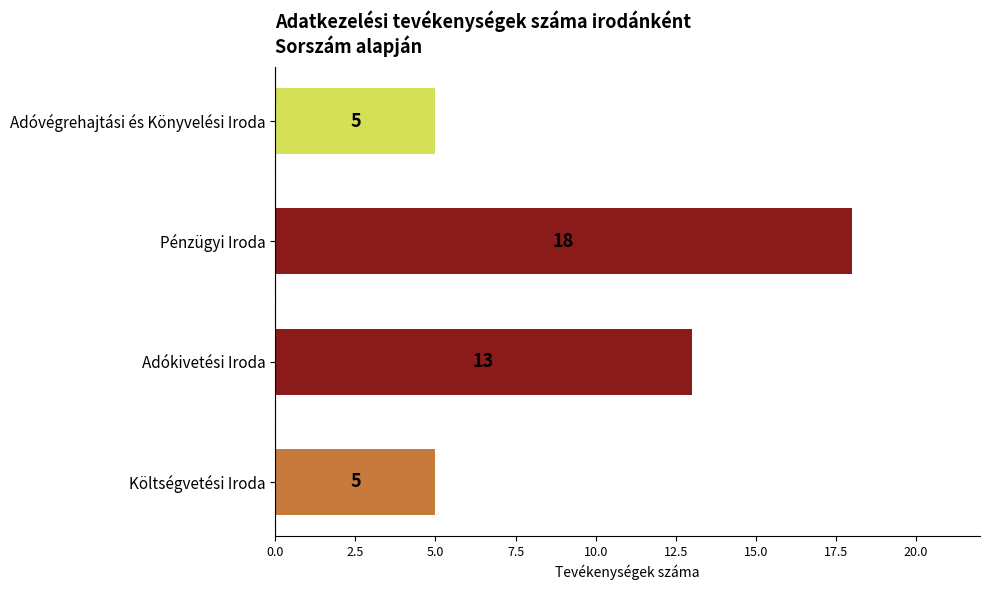

Reading bottom to top, what are all the values shown in this chart?

Költségvetési Iroda=5	Adókivetési Iroda=13	Pénzügyi Iroda=18	Adóvégrehajtási és Könyvelési Iroda=5